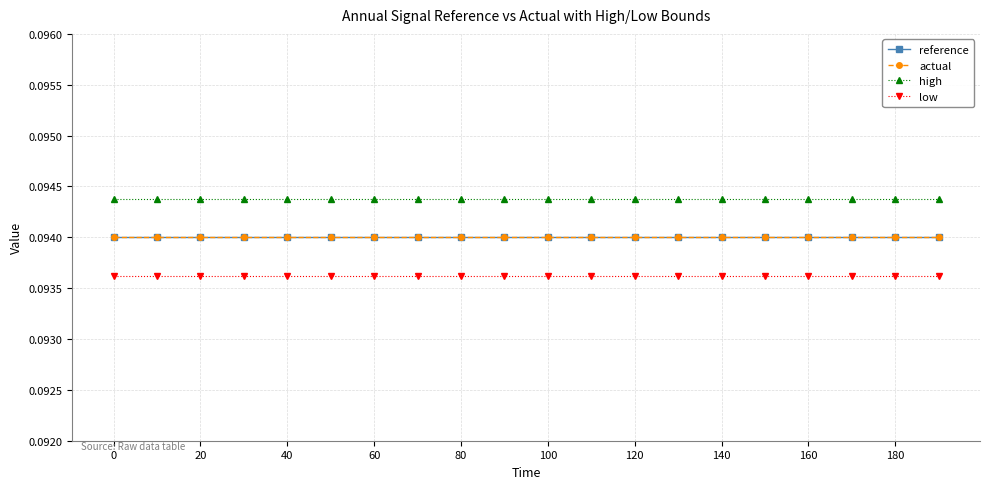

Which series has the largest total across all categories?

high